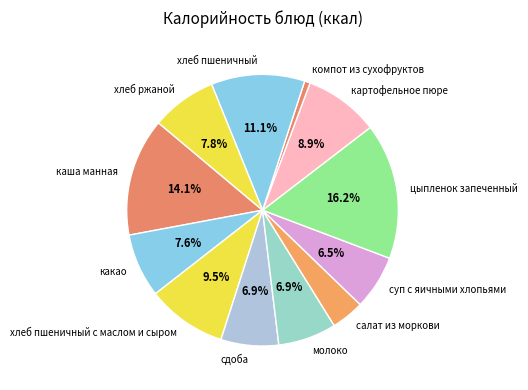

The хлеб ржаной slice represents 8% of the pie. True or false?

True